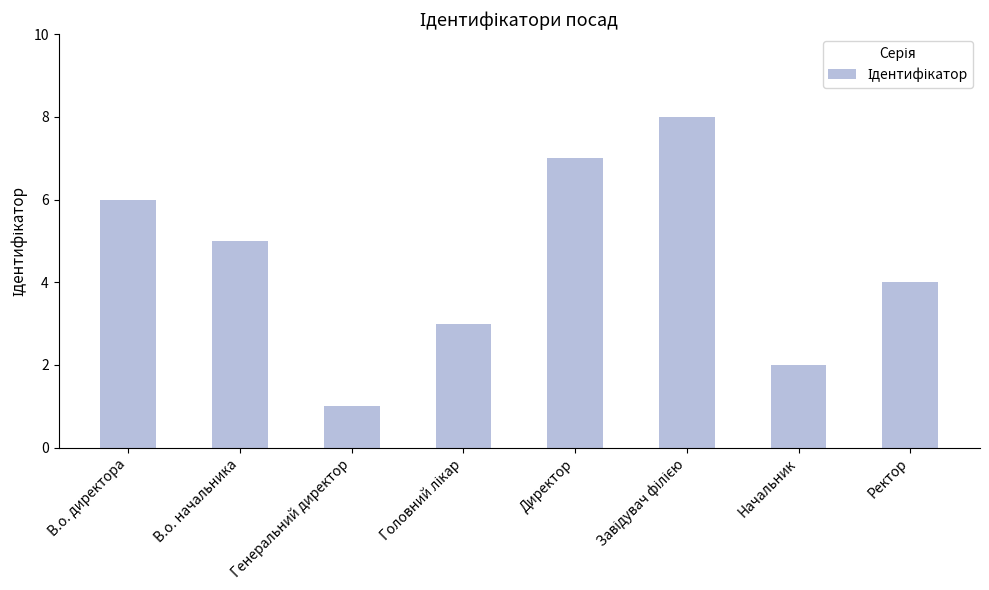

The chart shows a value of 3 at Директор. True or false?

False